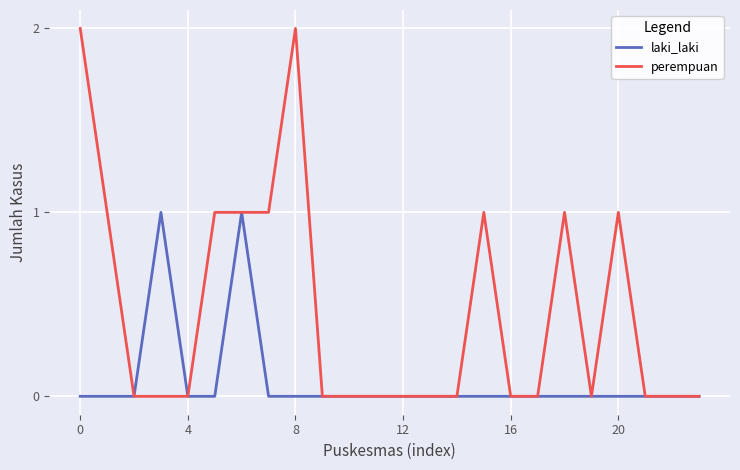

Which series has the largest total across all categories?

perempuan